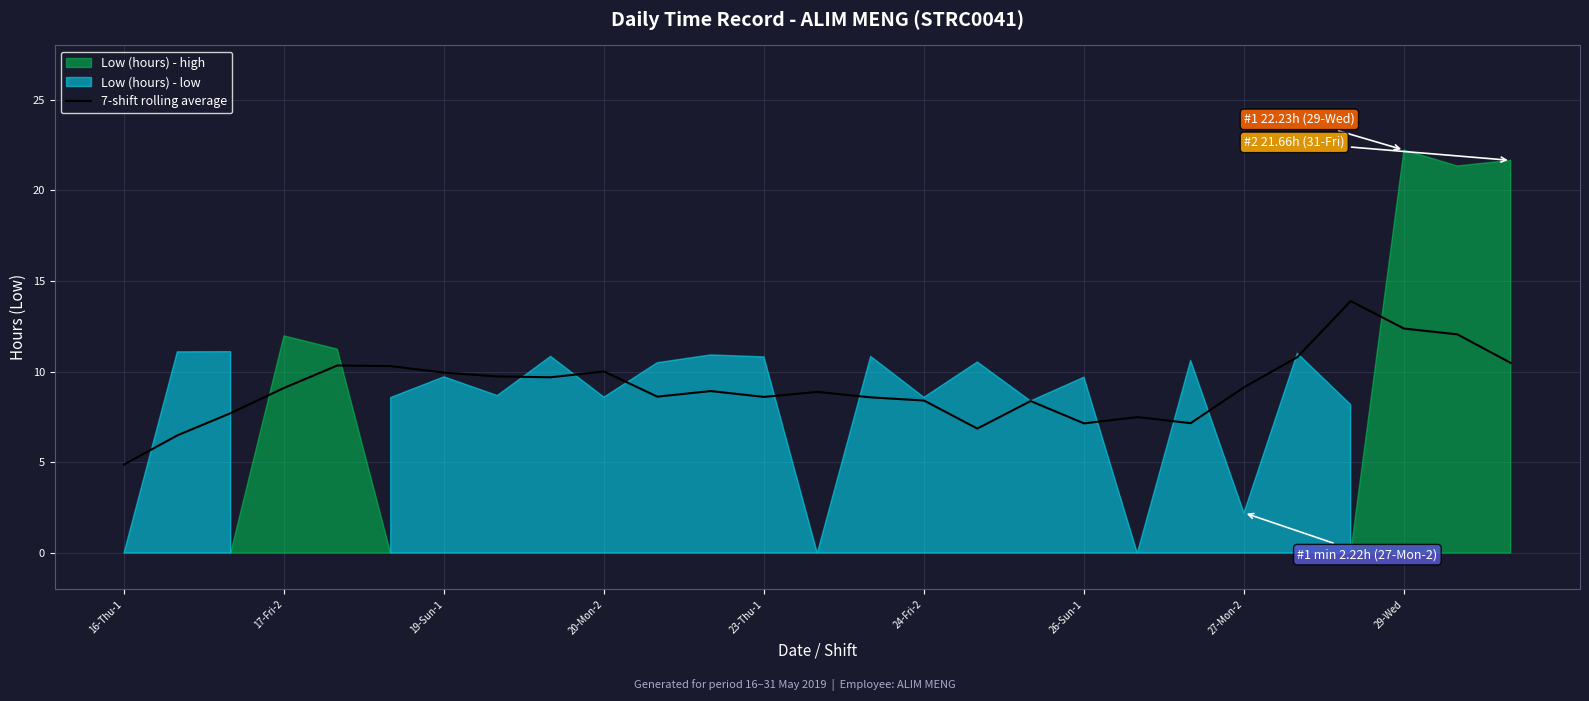

Does the chart have visible grid lines?

Yes